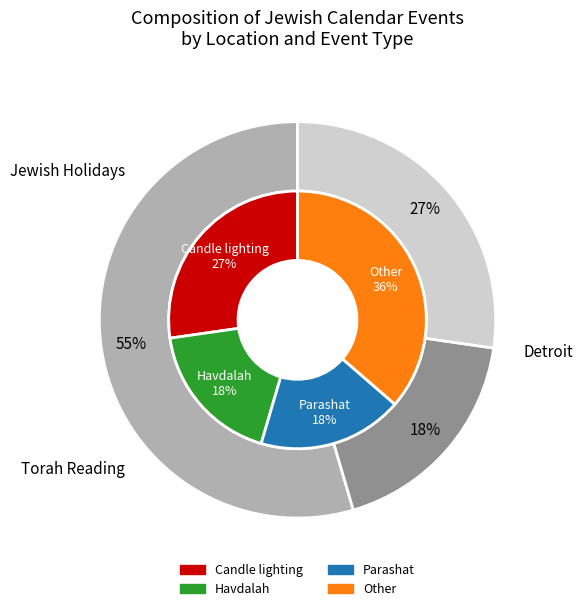

Does 3 account for over 50% of the chart?

No